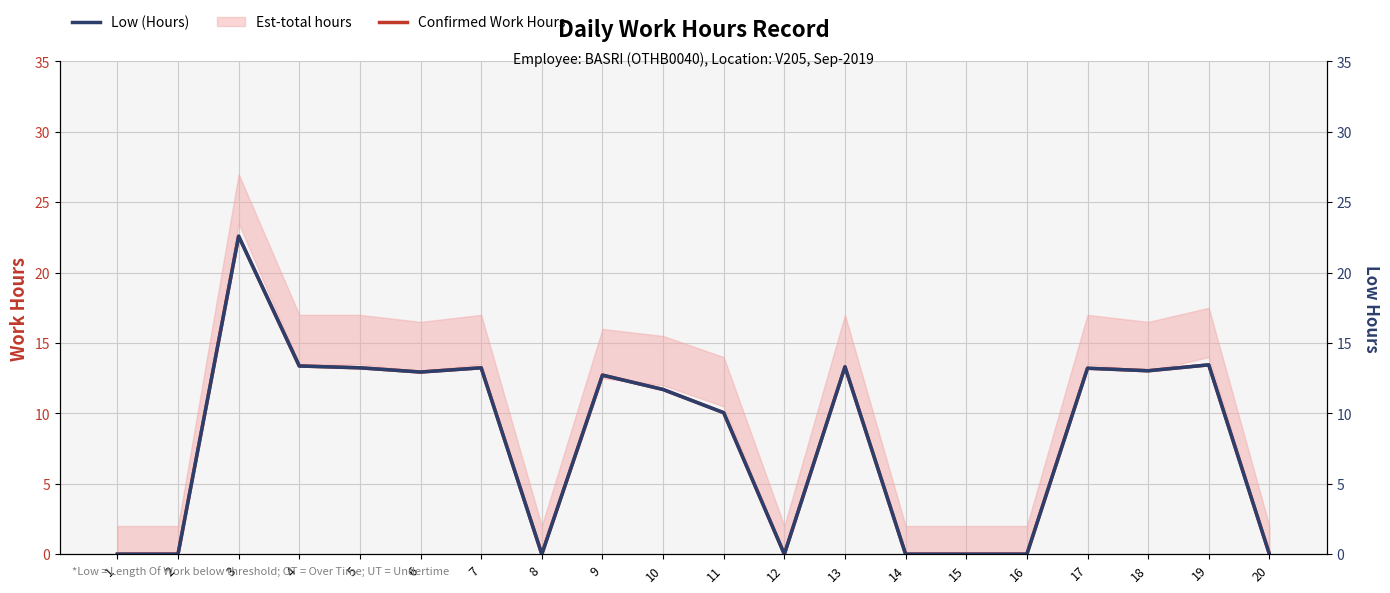

The value of Confirmed Work Hours at 10 is 11.7. True or false?

True